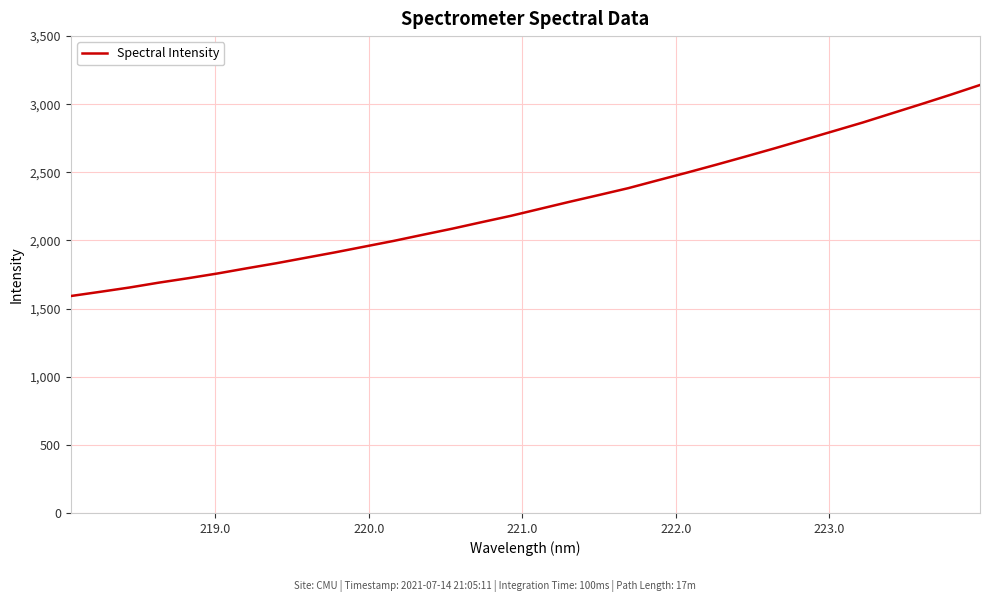

What is the minimum value shown in the chart?

1592.3